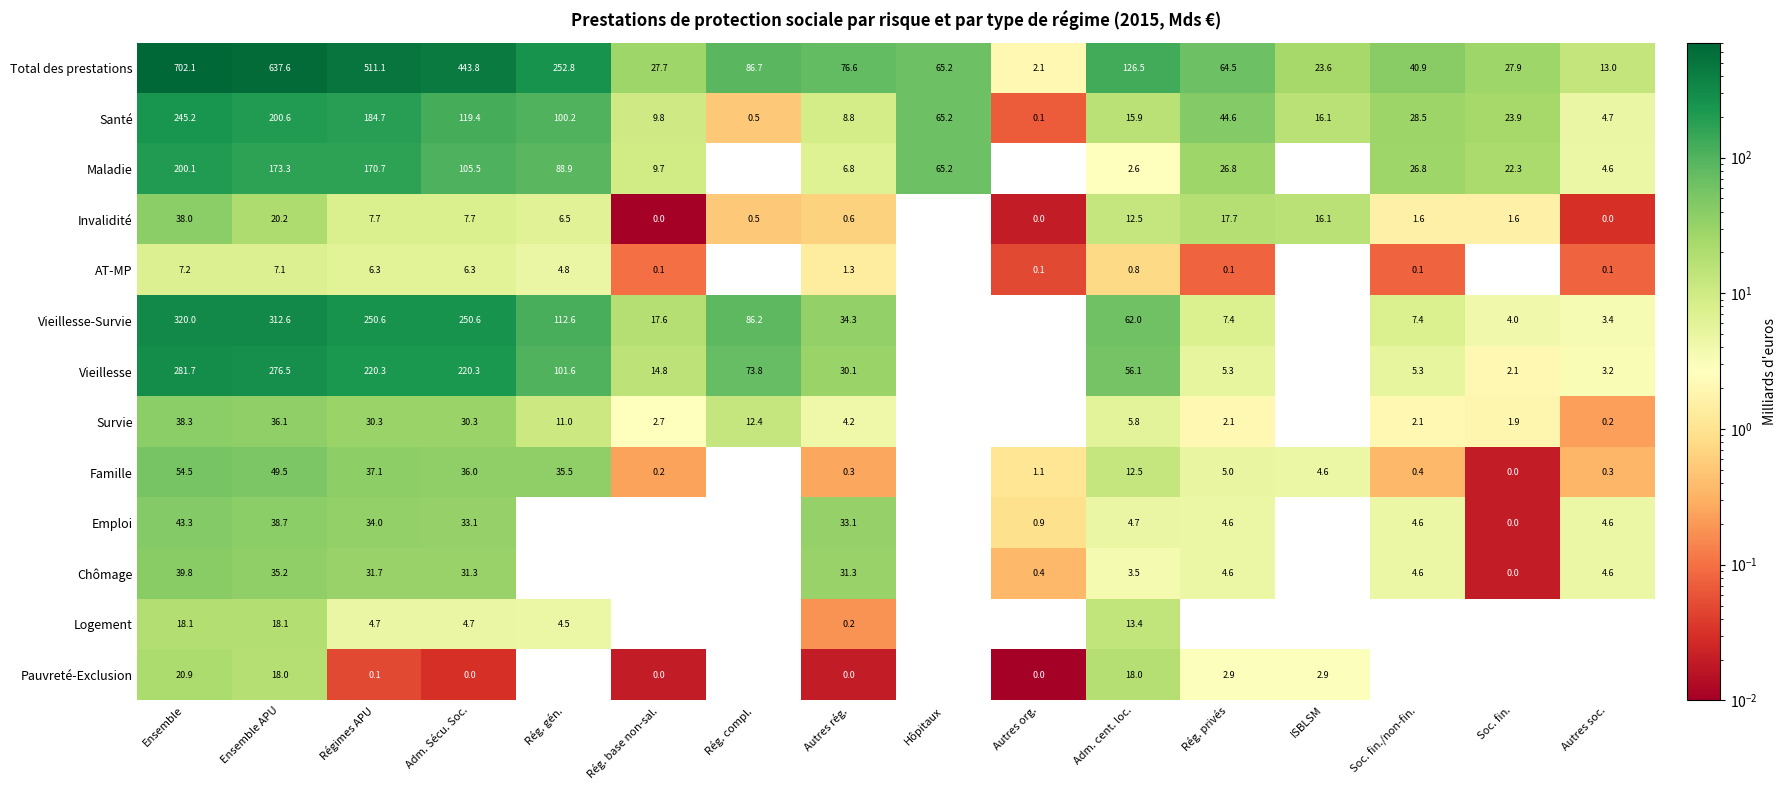

At how many categories does at least one series exceed 444?

3